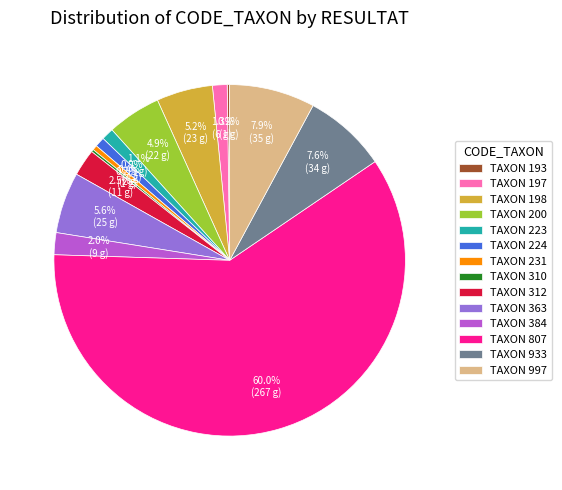

To the nearest percent, what is the difference between the largest and smallest slice percentages?

60%